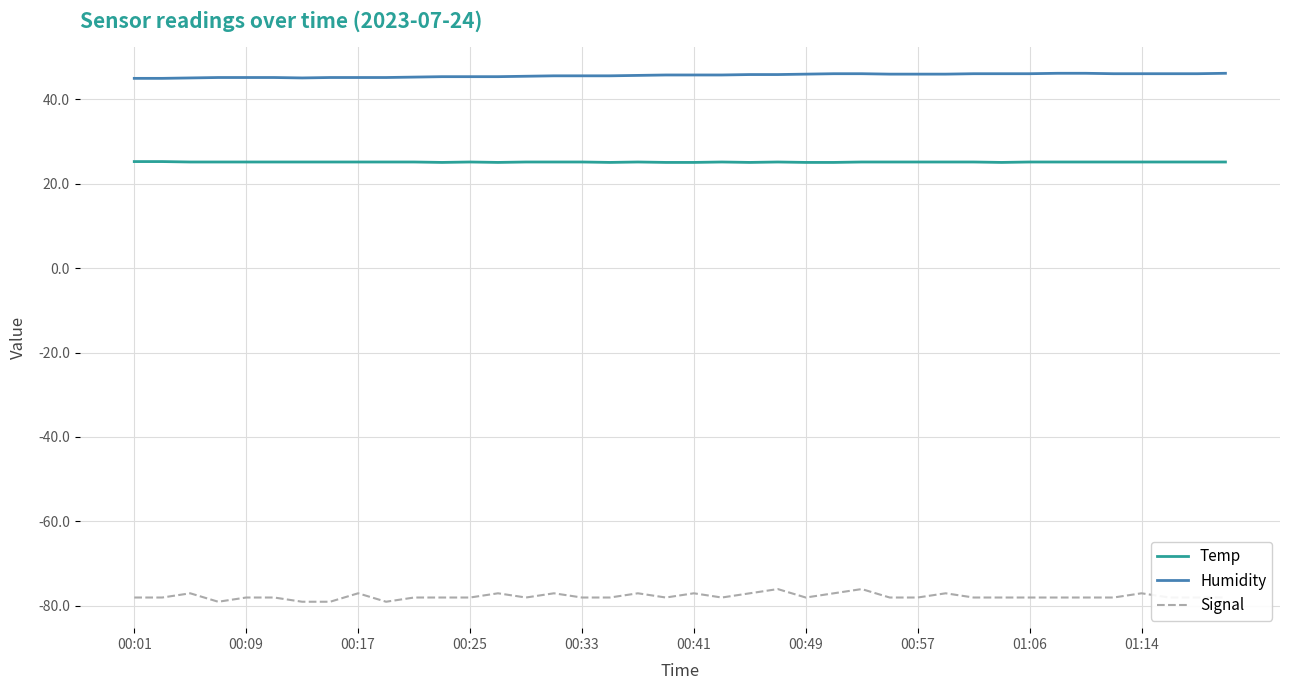

What is the difference between the maximum and minimum values in the Humidity series?

1.2